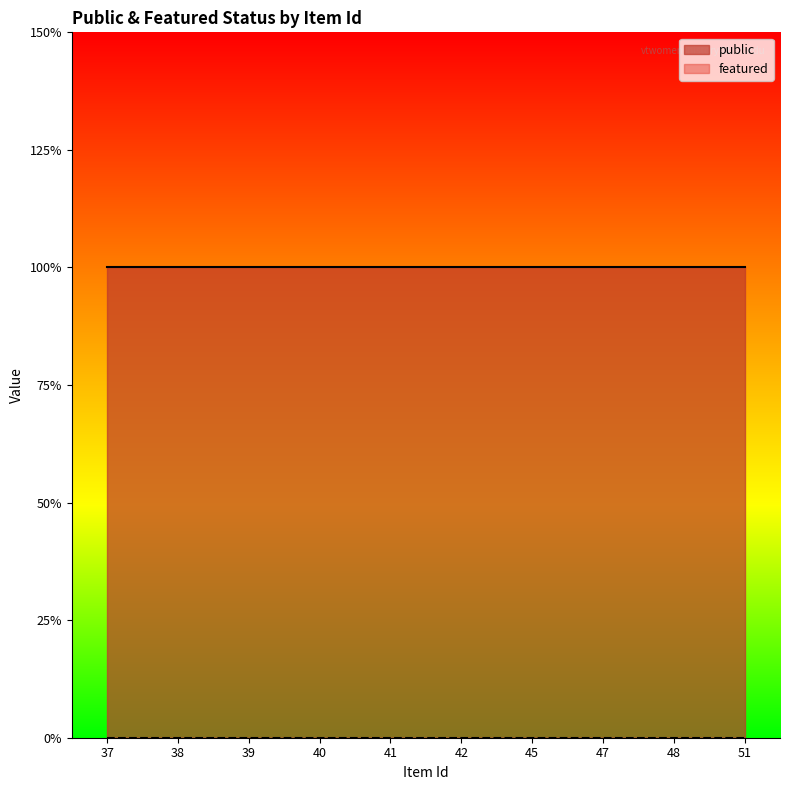

Which series has the widest spread of values?

public